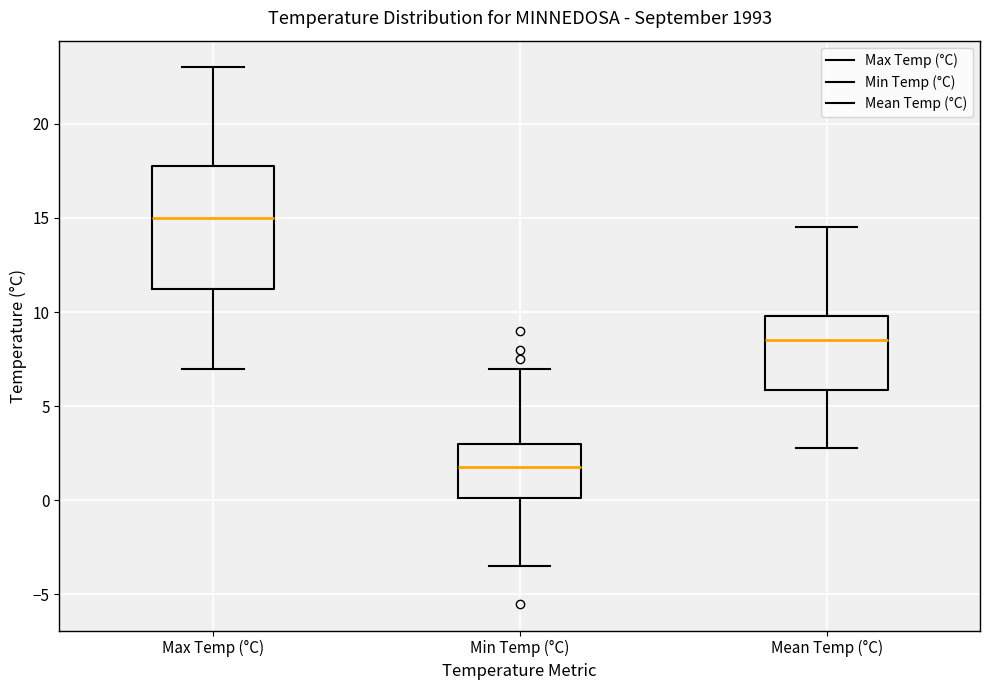

Reading left to right, read every box against the y-axis: the position of its median line, the range the box covers, and the ends of its whiskers. The values are not printed on the chart, so give them approximately, as read against the axis.

Max Temp (°C): median 15.0, box 11.5 to 18.0, whiskers 7.0 to 23.0
Min Temp (°C): median 2.0, box 0.0 to 3.0, whiskers -3.5 to 7.0
Mean Temp (°C): median 8.5, box 6.0 to 10.0, whiskers 3.0 to 14.5